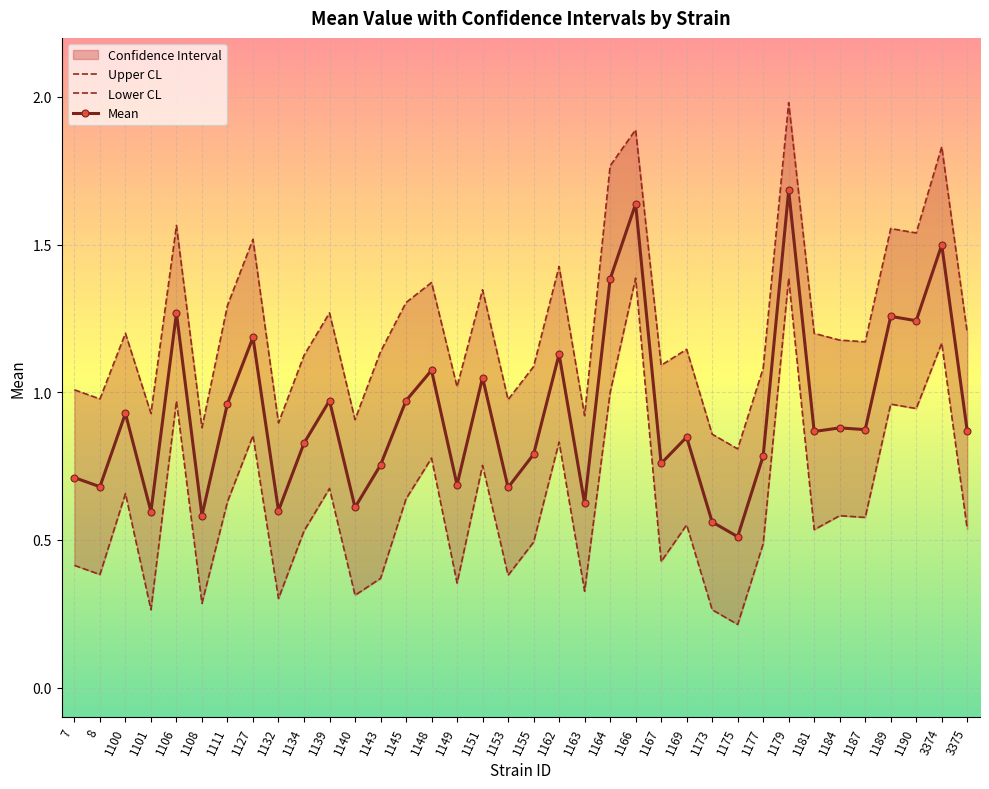

True or false: uppercl and mean cross at least once.

False